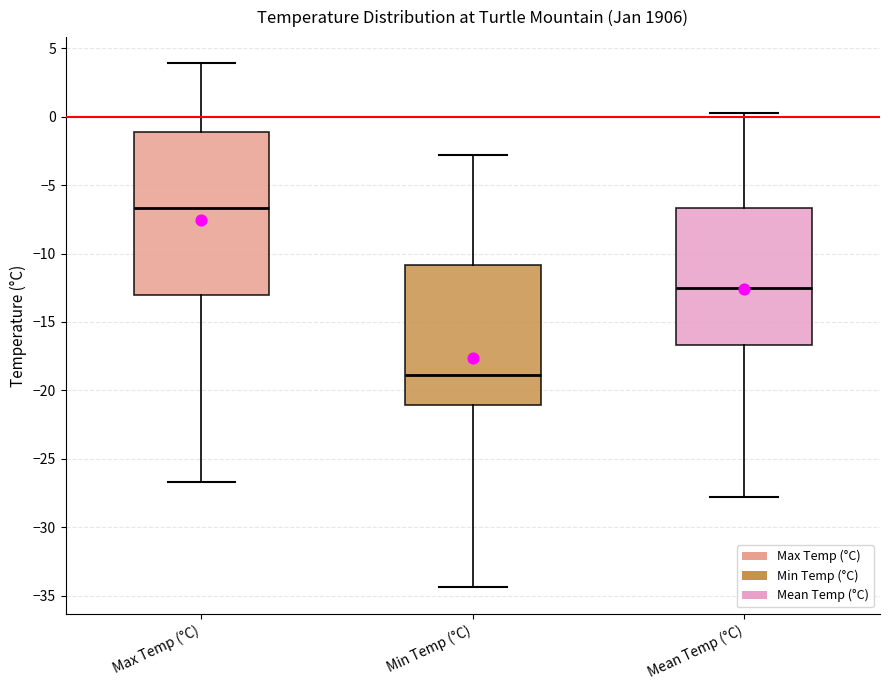

Which box's median line is the lowest?

Min Temp (°C)